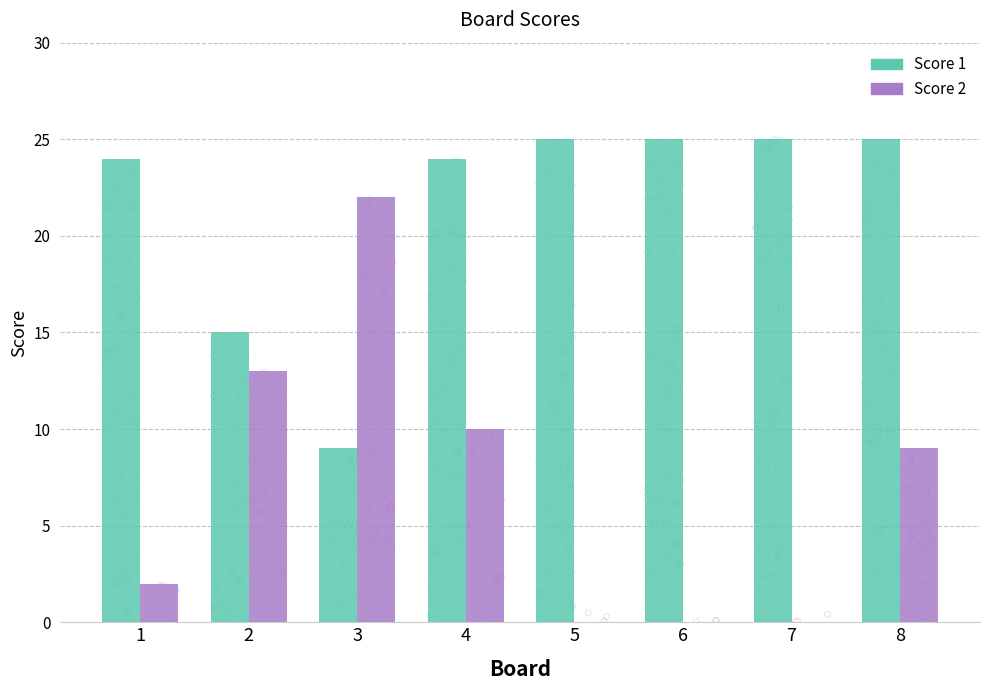

At which category is the sum across all series the highest?

4